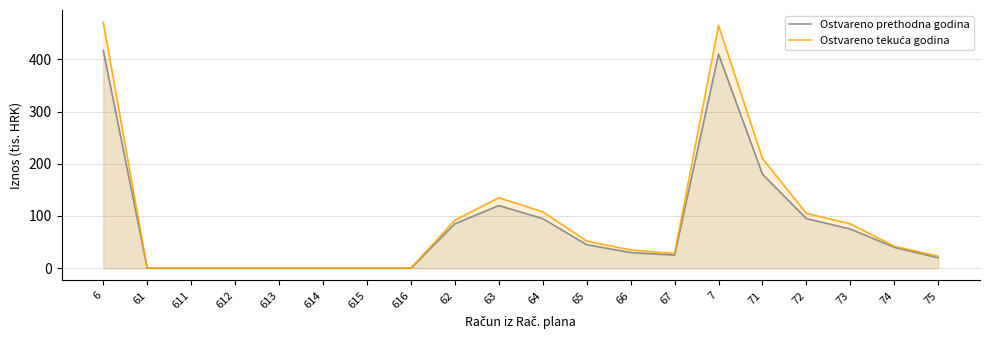

What is the sum of all Ostvareno tekuća godina values?

1851.0